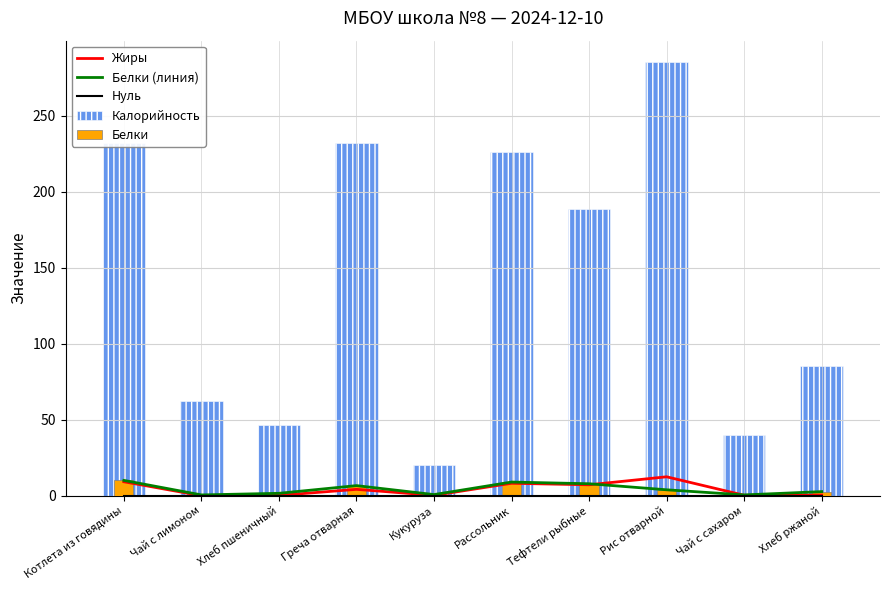

What position from the left is Кукуруза?

5